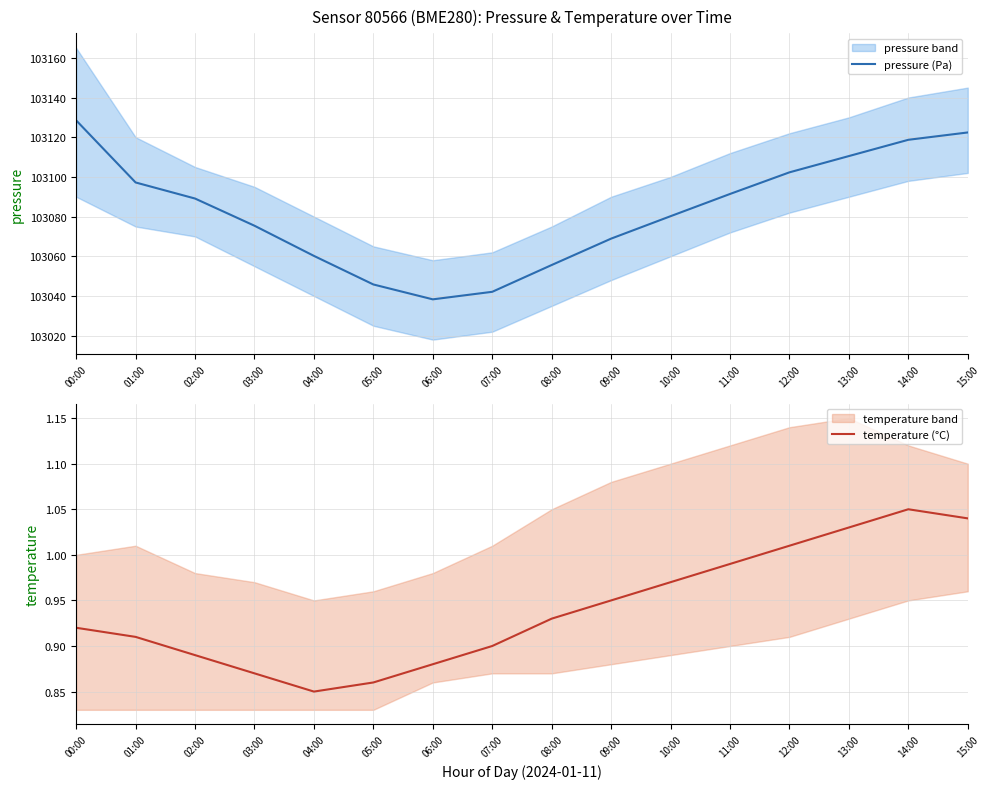

Between 09:00 and 15:00, which series saw the biggest shift?

pressure (Pa)